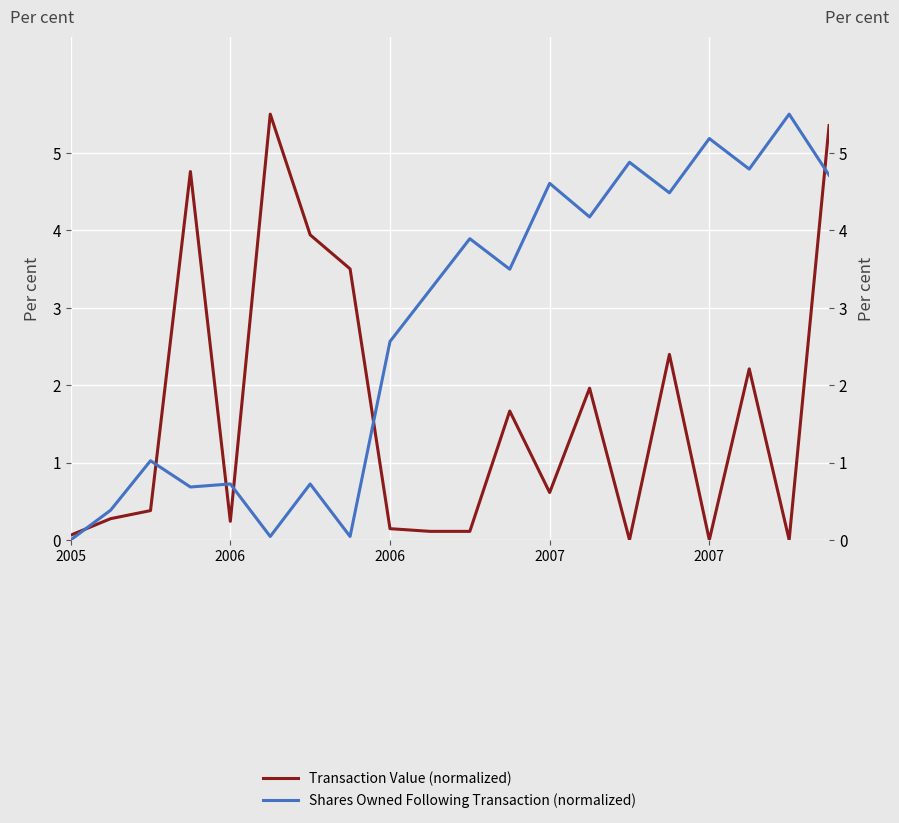

The Transaction Value (normalized) series shows 0.0 at 14. True or false?

True